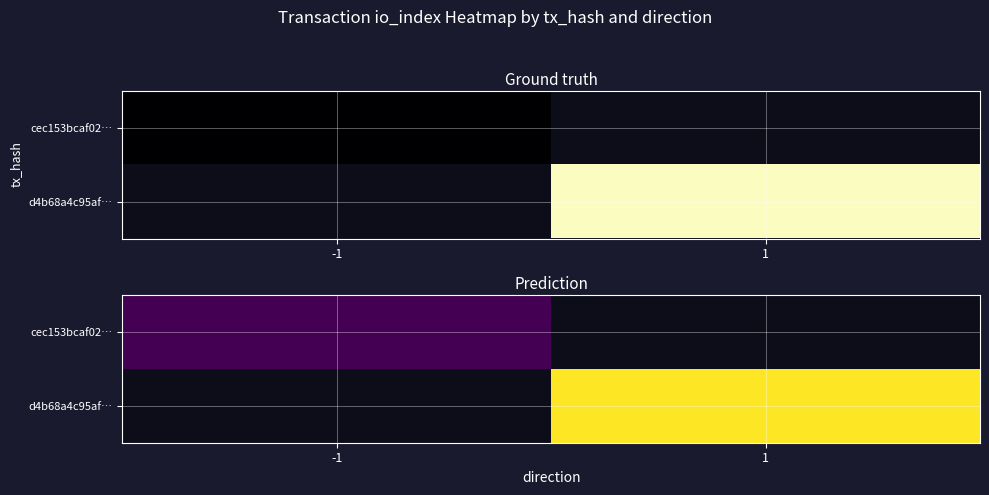

What is the maximum value shown in the chart?

1.0